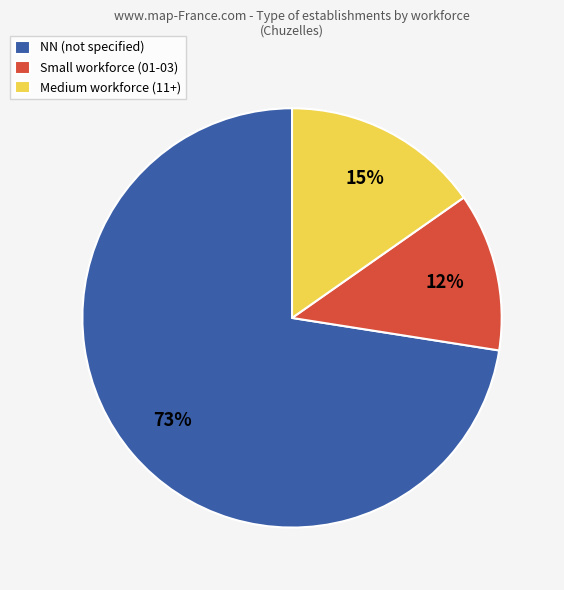

Which has a higher value, NN (not specified) or Medium workforce (11+)?

NN (not specified)